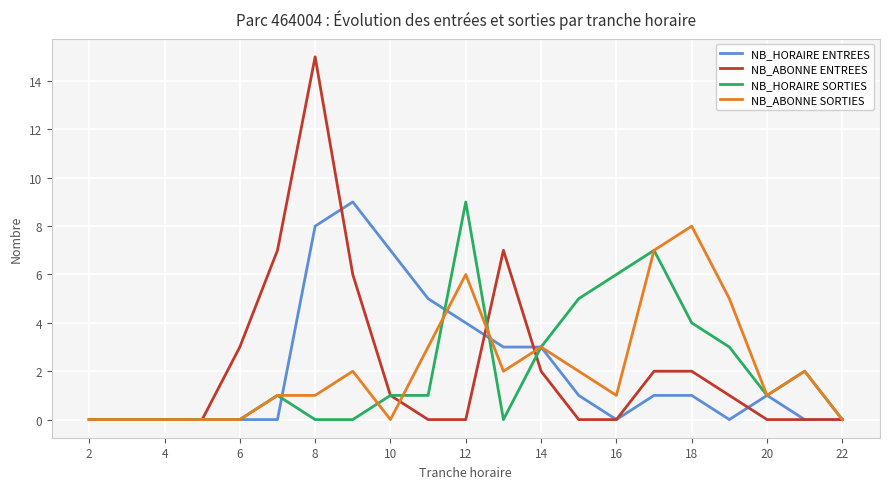

Reading right to left, extract all data points from this chart.

NB_HORAIRE ENTREES: 0	0	1	0	1	1	0	1	3	3	4	5	7	9	8	0	0	0	0	0	0
NB_ABONNE ENTREES: 0	0	0	1	2	2	0	0	2	7	0	0	1	6	15	7	3	0	0	0	0
NB_HORAIRE SORTIES: 0	2	1	3	4	7	6	5	3	0	9	1	1	0	0	1	0	0	0	0	0
NB_ABONNE SORTIES: 0	2	1	5	8	7	1	2	3	2	6	3	0	2	1	1	0	0	0	0	0